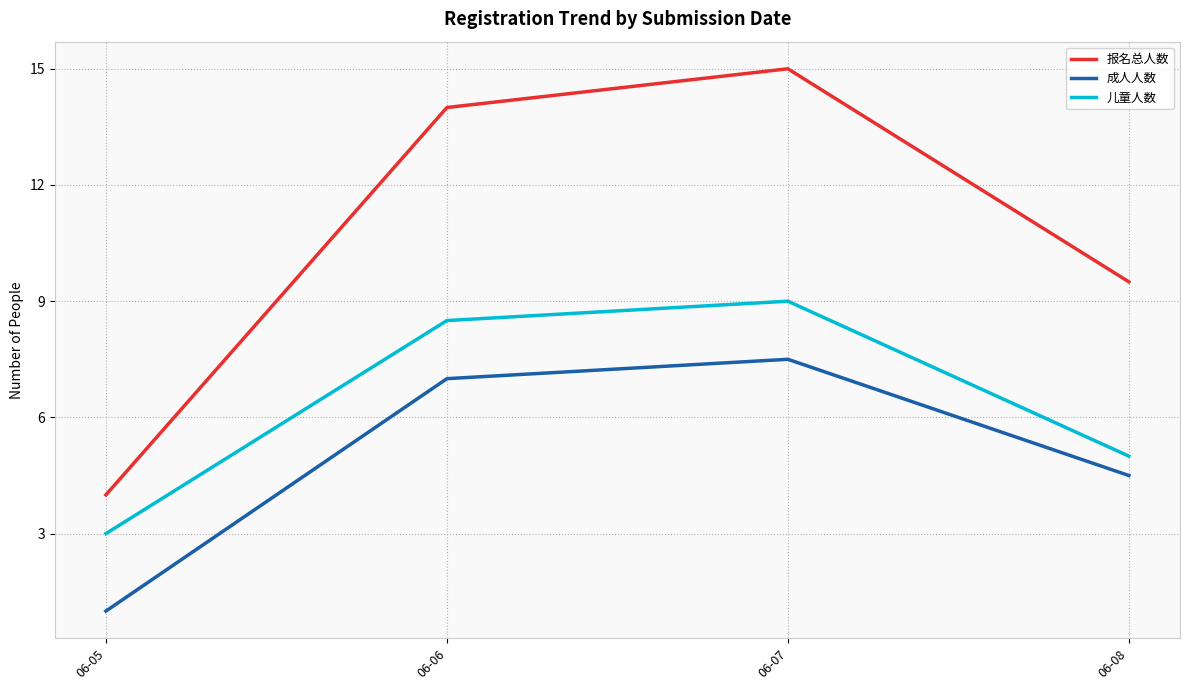

At which category is the sum across all series the highest?

06-07